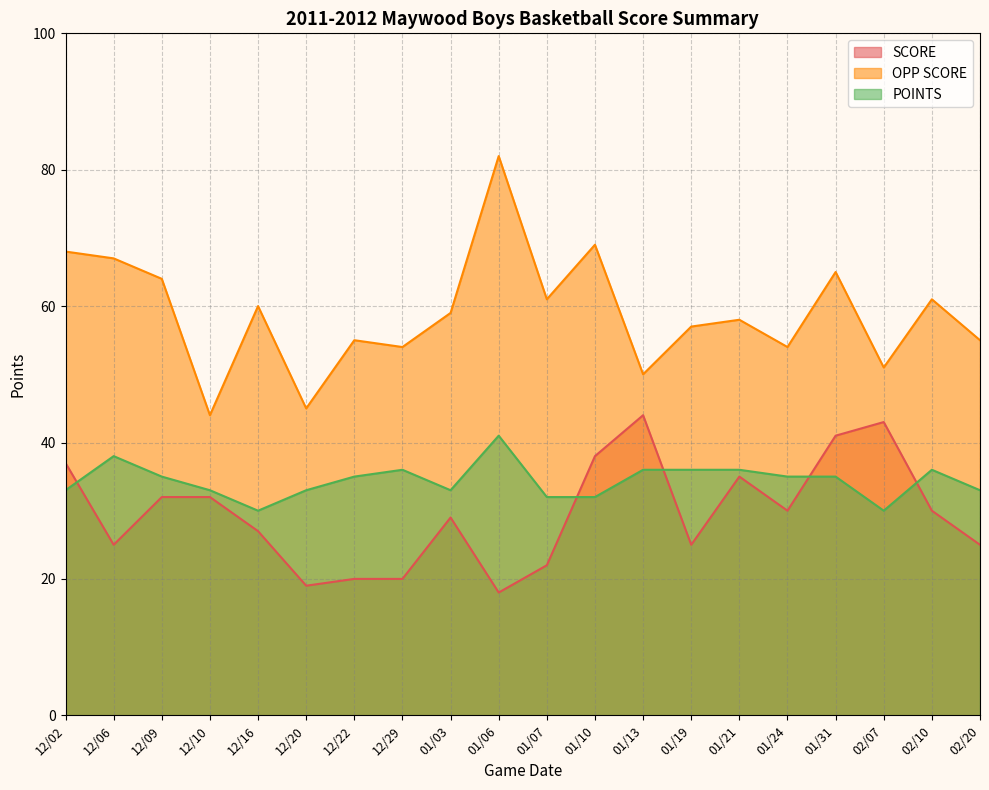

In OPP SCORE, how many points are higher than both neighbors (excluding endpoints)?

7